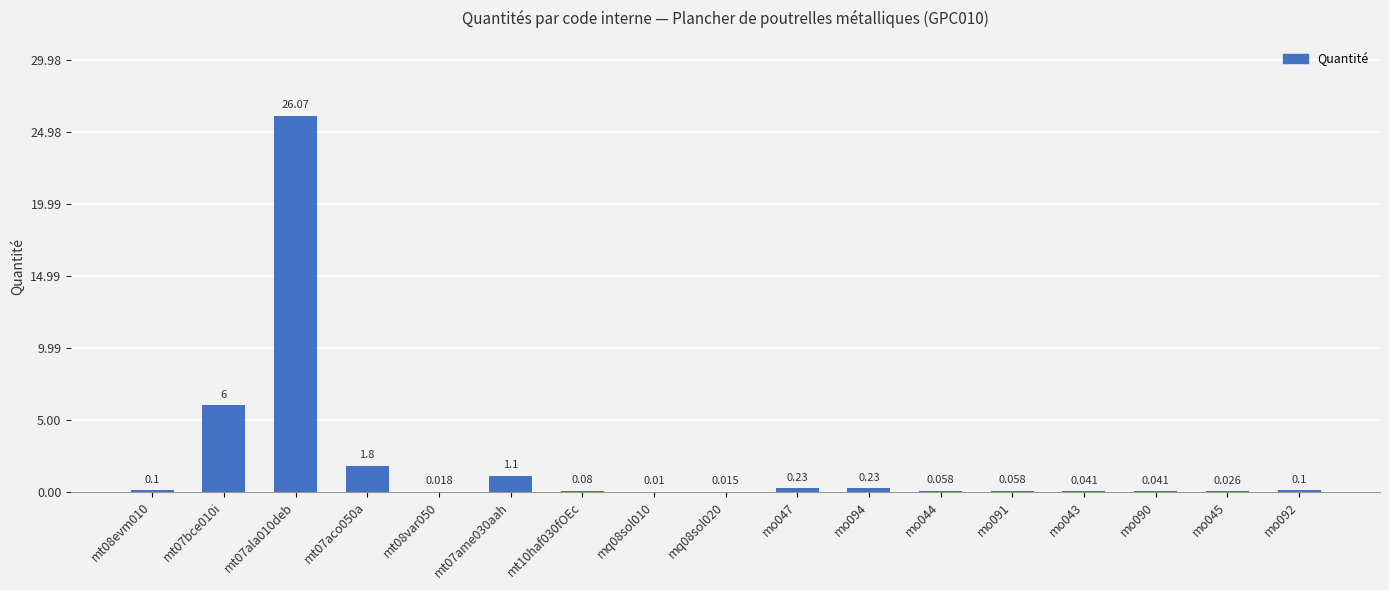

Does the chart contain stacked bars?

No